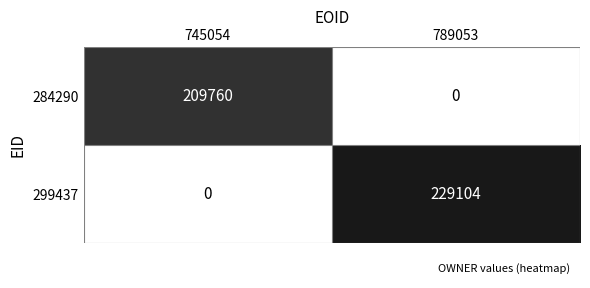

What is the average value of the 284290 series?

104880